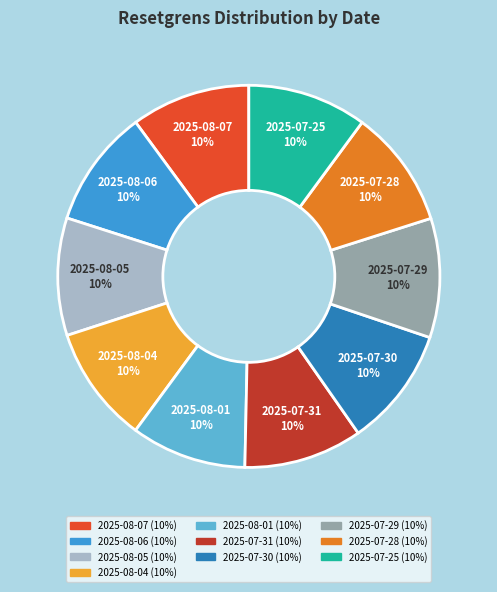

To the nearest percent, what portion does 2025-08-05 represent?

10%